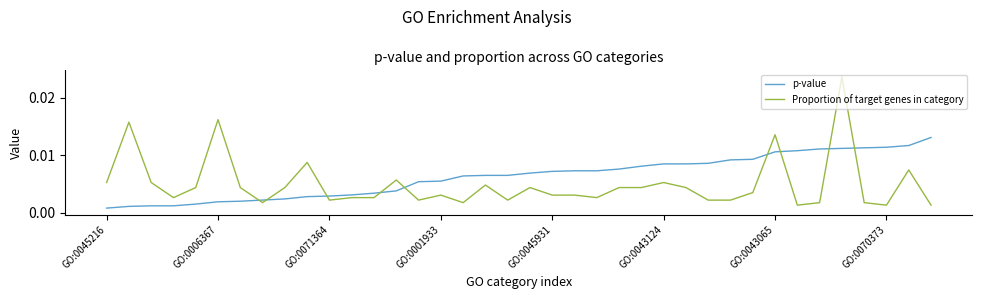

Rank the series by their average value, from highest to lowest.

p-value, Proportion of target genes in category